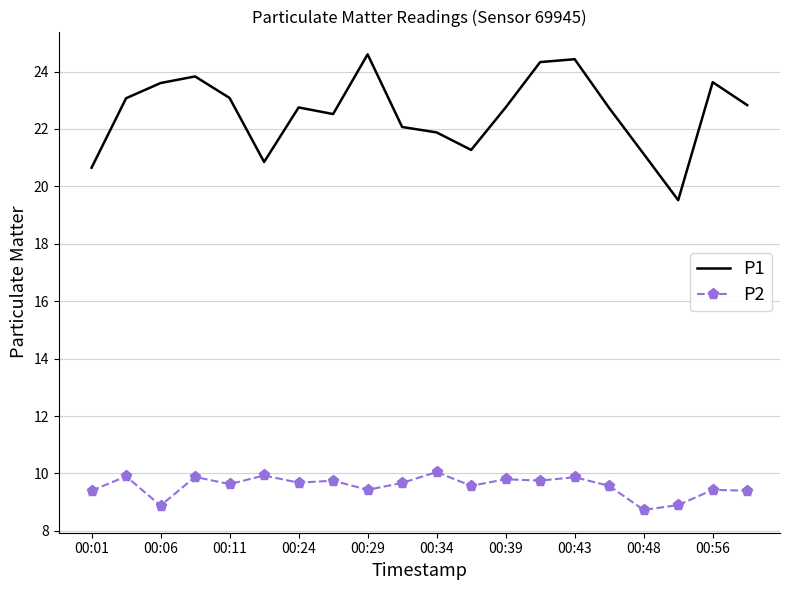

Which series has the largest range (max minus min)?

P1